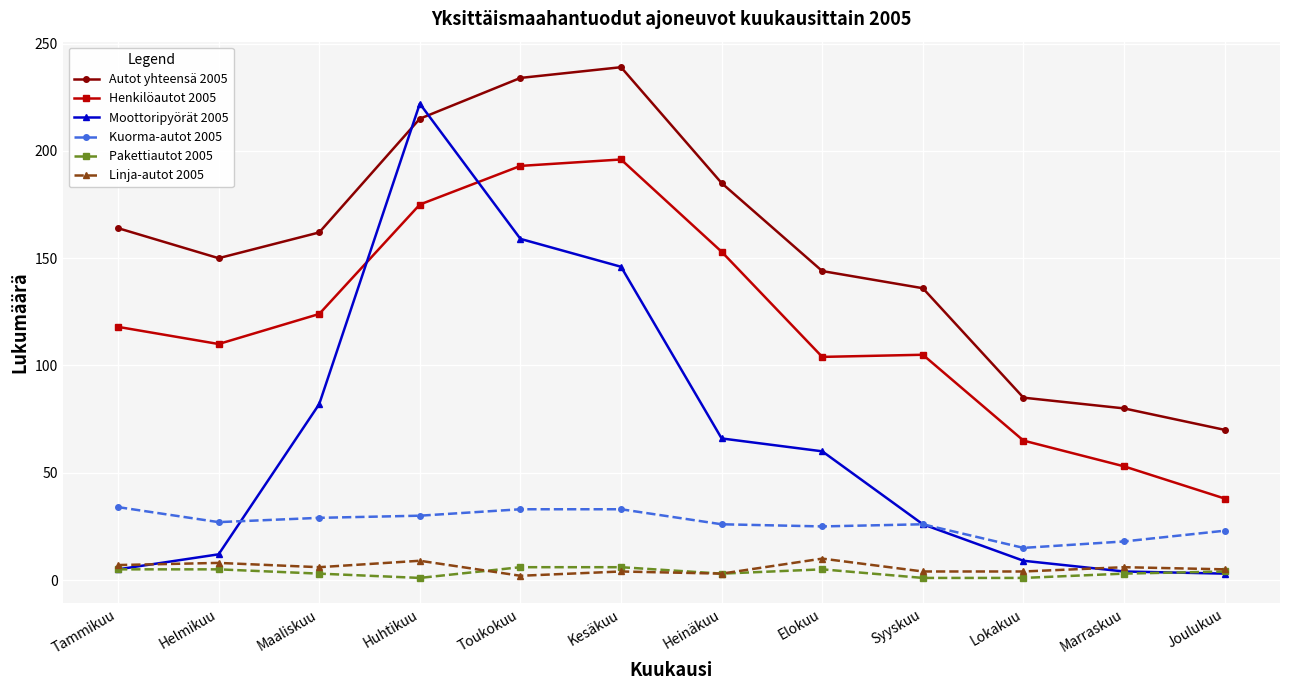

What is the minimum value shown in the chart?

1